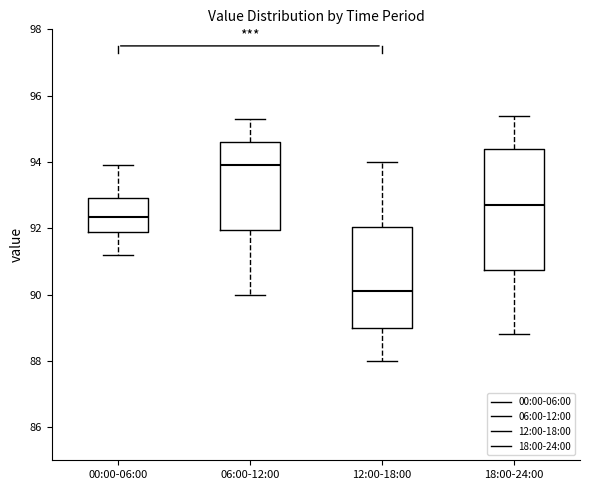

Reading left to right, read every box against the y-axis: the position of its median line, the range the box covers, and the ends of its whiskers. The values are not printed on the chart, so give them approximately, as read against the axis.

00:00-06:00: median 92.4, box 92.0 to 93.0, whiskers 91.2 to 94.0
06:00-12:00: median 94.0, box 92.0 to 94.6, whiskers 90.0 to 95.4
12:00-18:00: median 90.2, box 89.0 to 92.0, whiskers 88.0 to 94.0
18:00-24:00: median 92.8, box 90.8 to 94.4, whiskers 88.8 to 95.4